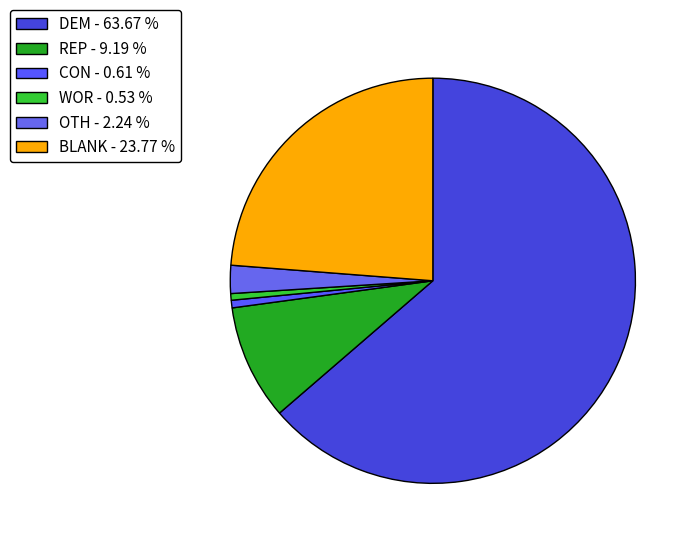

How many slices are in this pie chart?

6